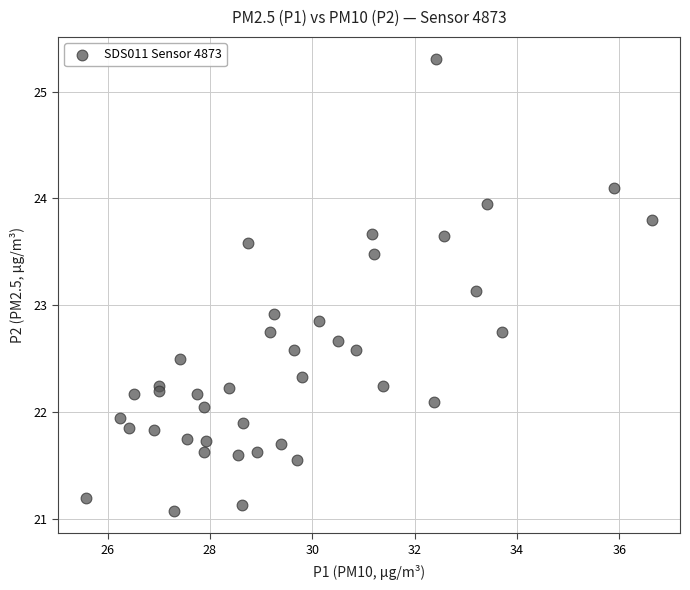

What is the range of X values (max minus min)?

11.1